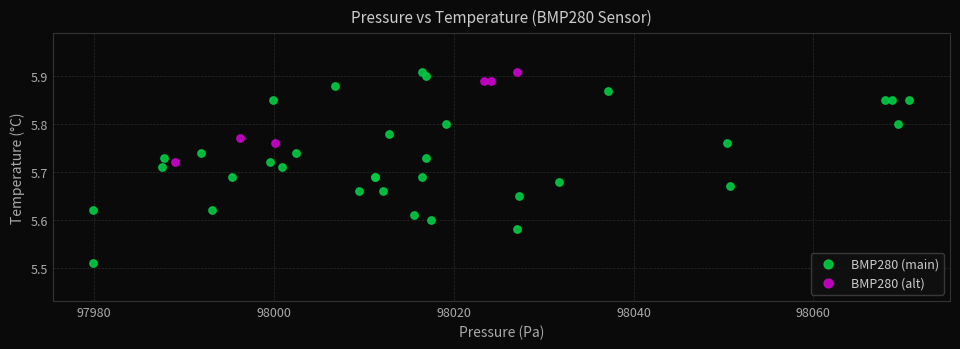

Which series has the widest spread of Y values?

BMP280 (main)